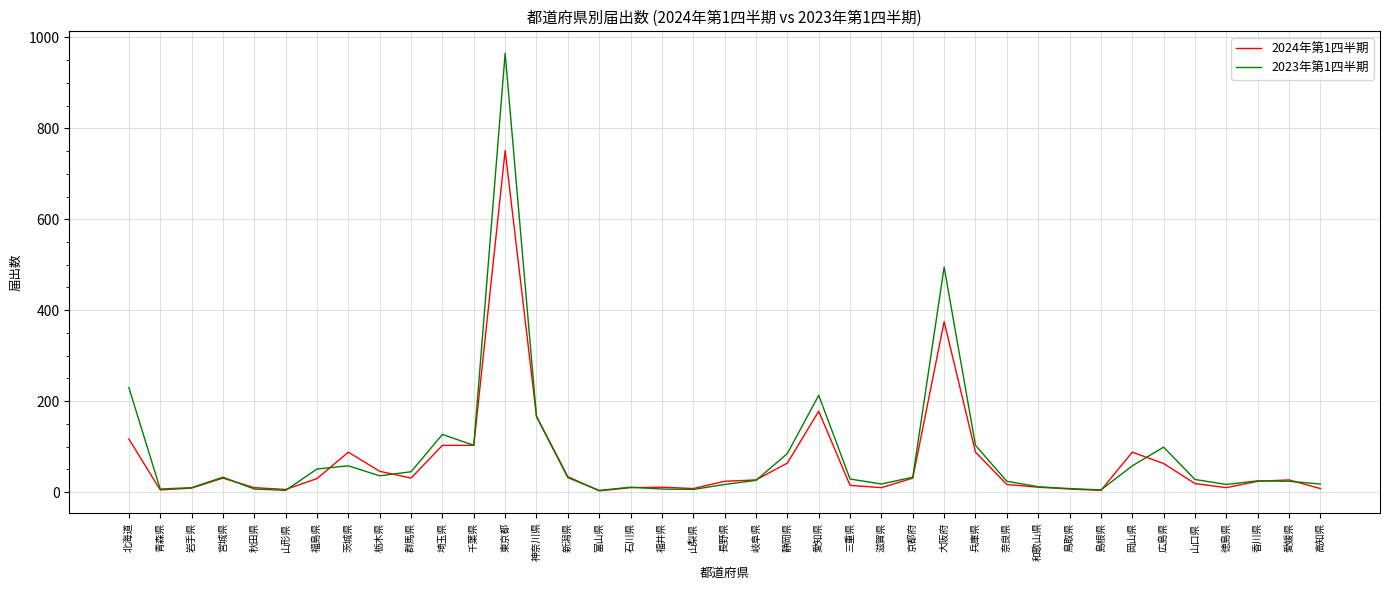

Which series has the largest range (max minus min)?

2023年第1四半期